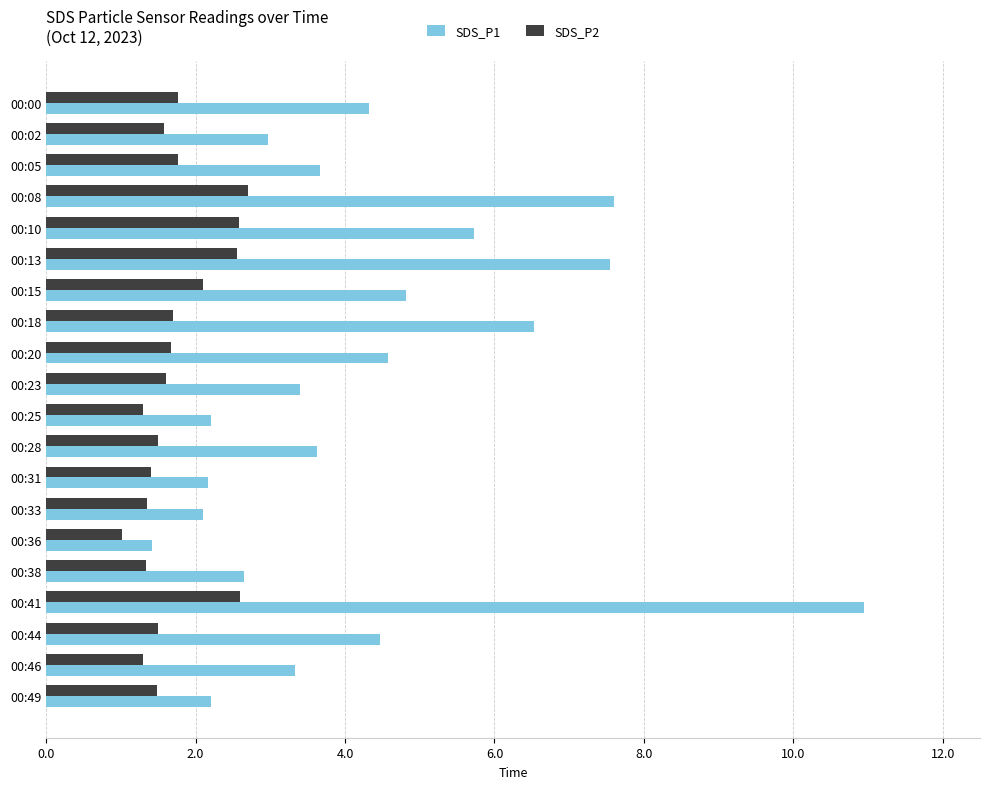

What is the lowest value of the SDS_P2 series?

1.0